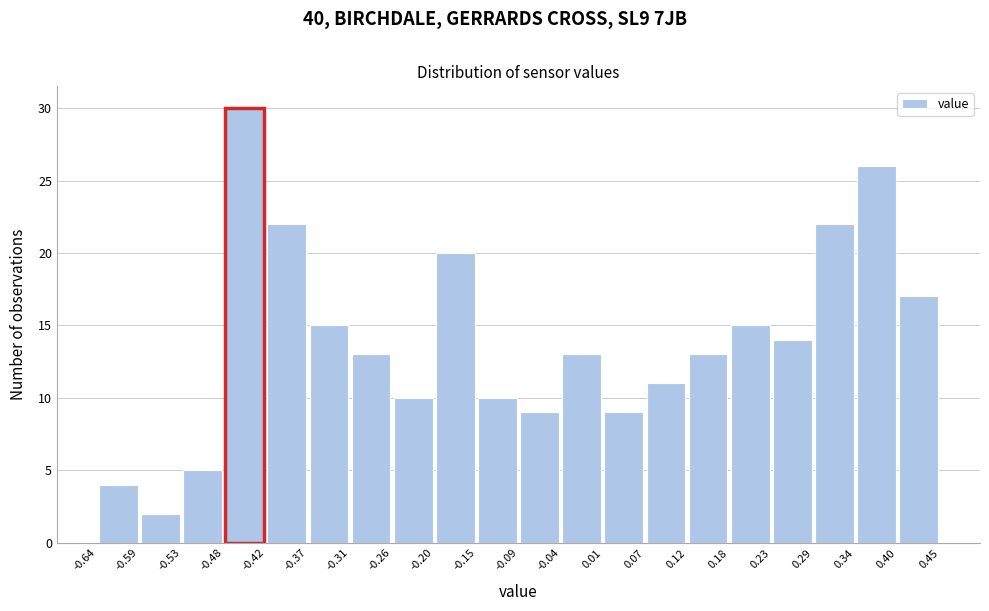

Reading left to right, transcribe this chart: for each bar, give the range it covers on the x-axis and its height. The values are not printed on the chart, so give them approximately, as read against the axis.

-0.64 to -0.59: 4
-0.59 to -0.53: 2
-0.53 to -0.48: 5
-0.48 to -0.42: 30
-0.42 to -0.37: 22
-0.37 to -0.31: 15
-0.31 to -0.26: 13
-0.26 to -0.20: 10
-0.20 to -0.15: 20
-0.15 to -0.09: 10
-0.09 to -0.04: 9
-0.04 to 0.01: 13
0.01 to 0.07: 9
0.07 to 0.12: 11
0.12 to 0.18: 13
0.18 to 0.23: 15
0.23 to 0.29: 14
0.29 to 0.34: 22
0.34 to 0.40: 26
0.40 to 0.45: 17